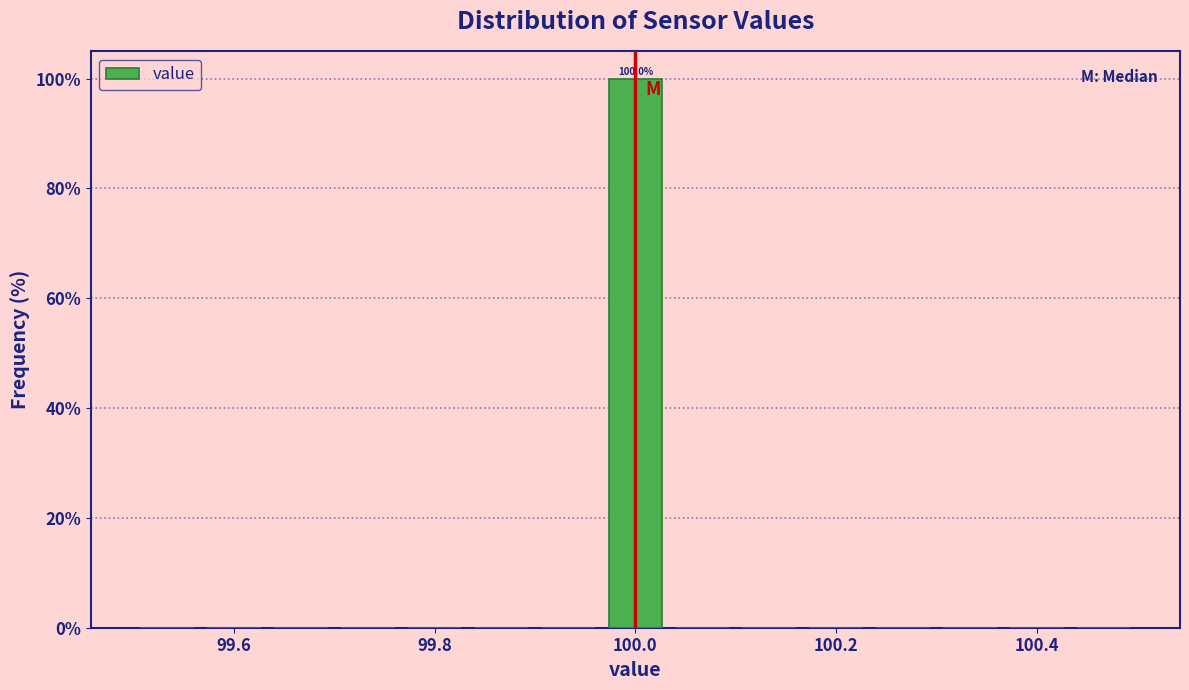

Read against the x-axis, roughly where is the centre of the tallest bar?

100.00